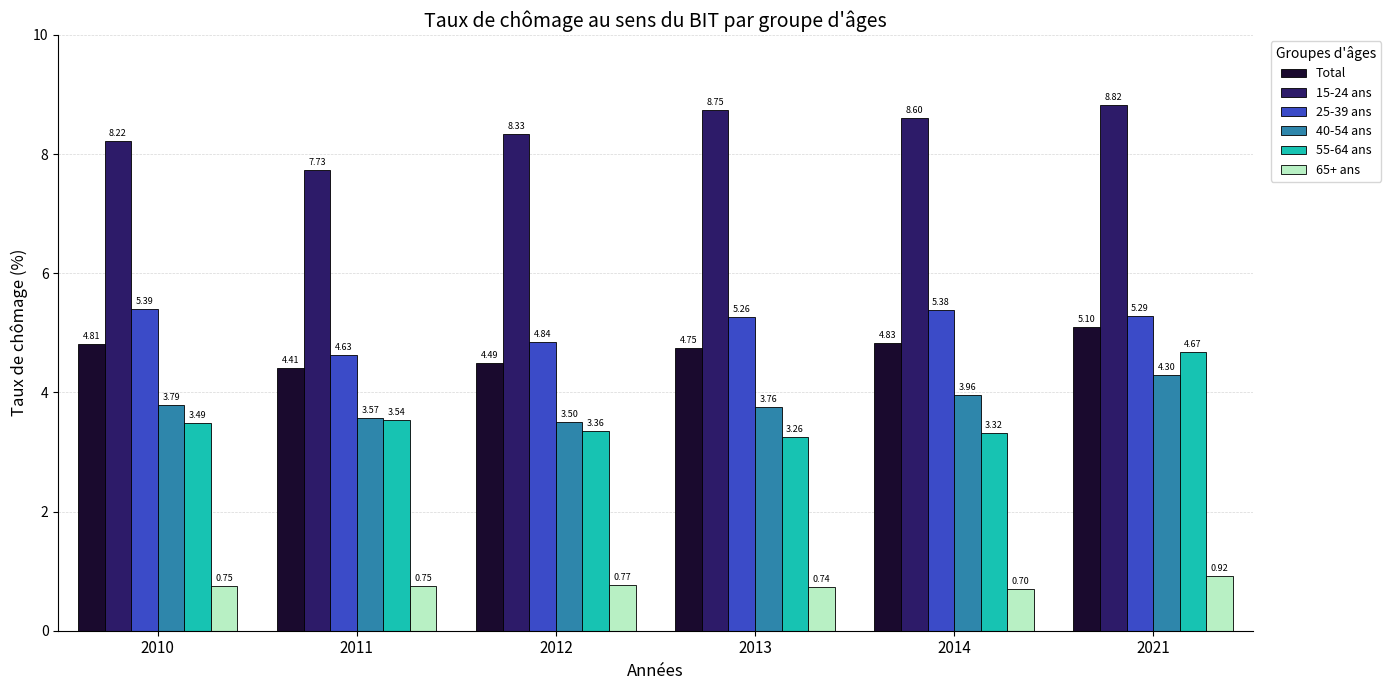

Which category has the lowest value in the 15-24 ans series?

2011